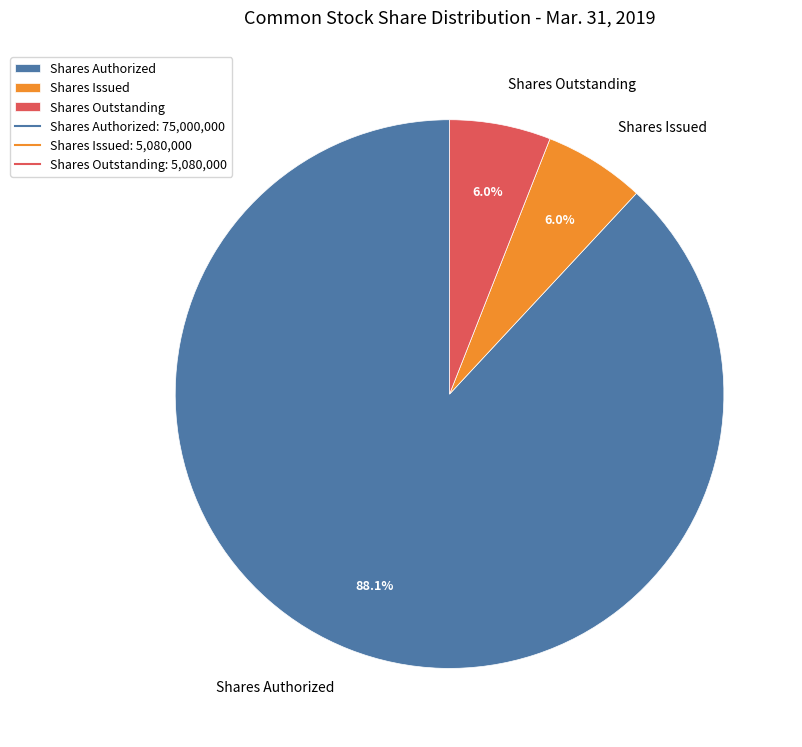

To the nearest percent, what portion does Shares Authorized represent?

88%